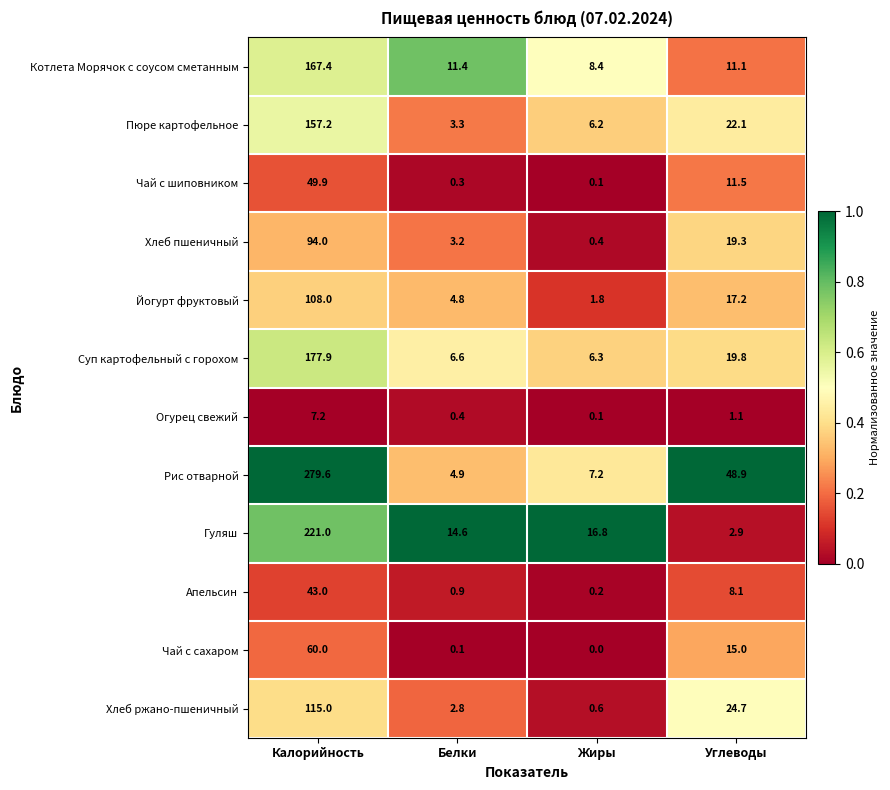

What is the spread (max minus min) of values at Белки?

14.5